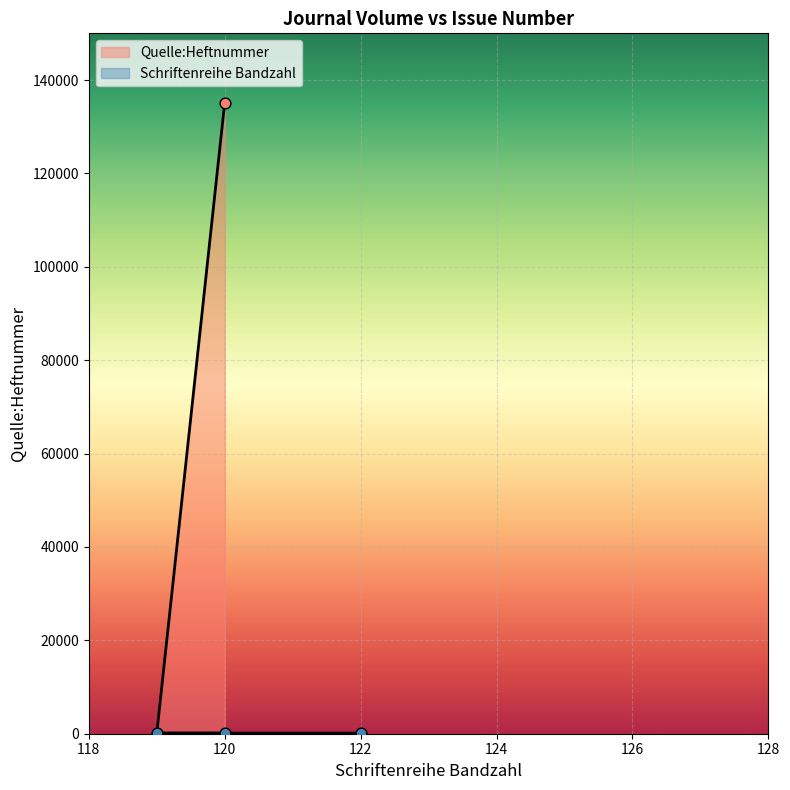

Which series reaches the maximum Y coordinate?

Quelle:Heftnummer